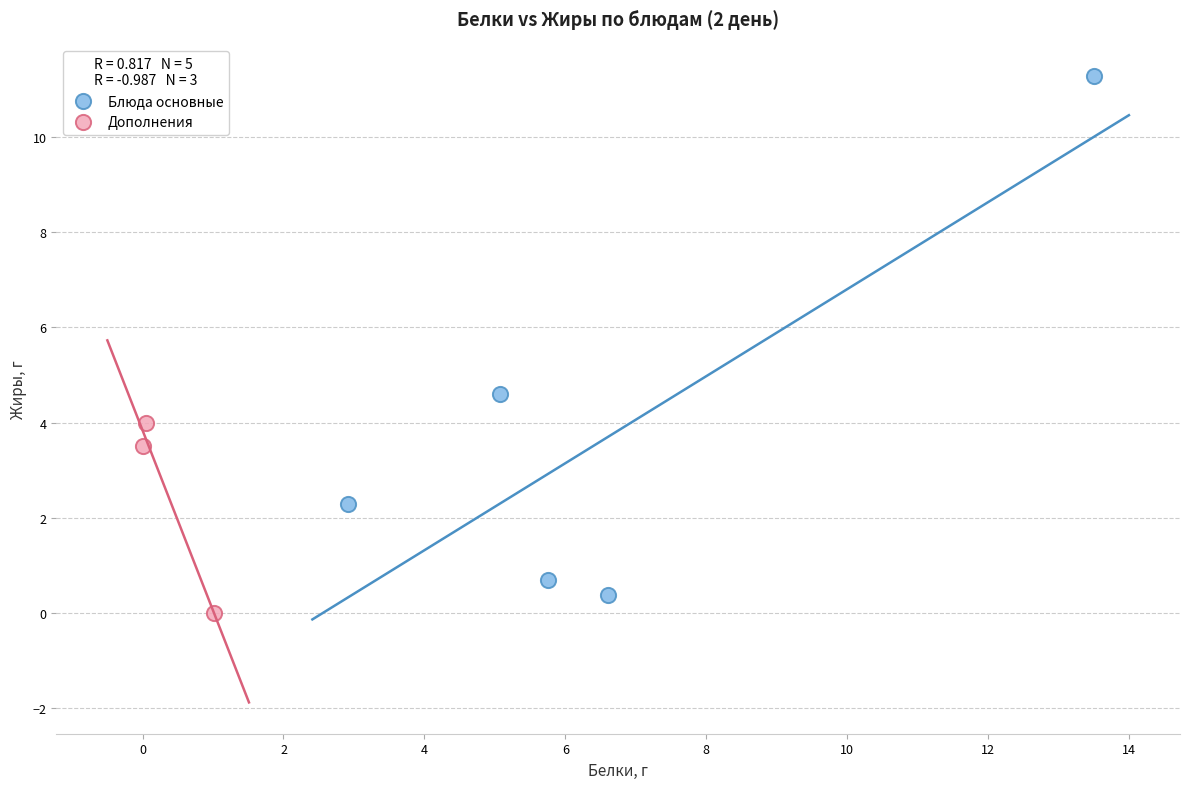

Which series reaches the minimum Y coordinate?

Дополнения